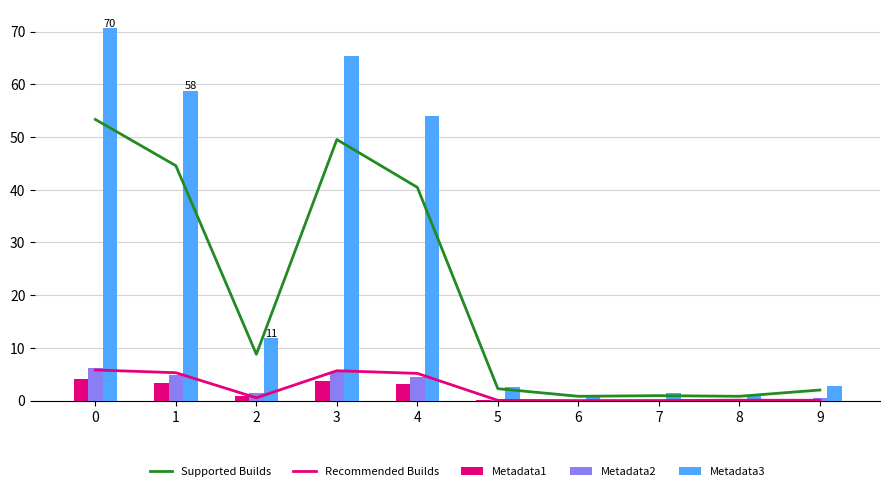

True or false: Metadata1 has a value of 0.0 at 8.

True